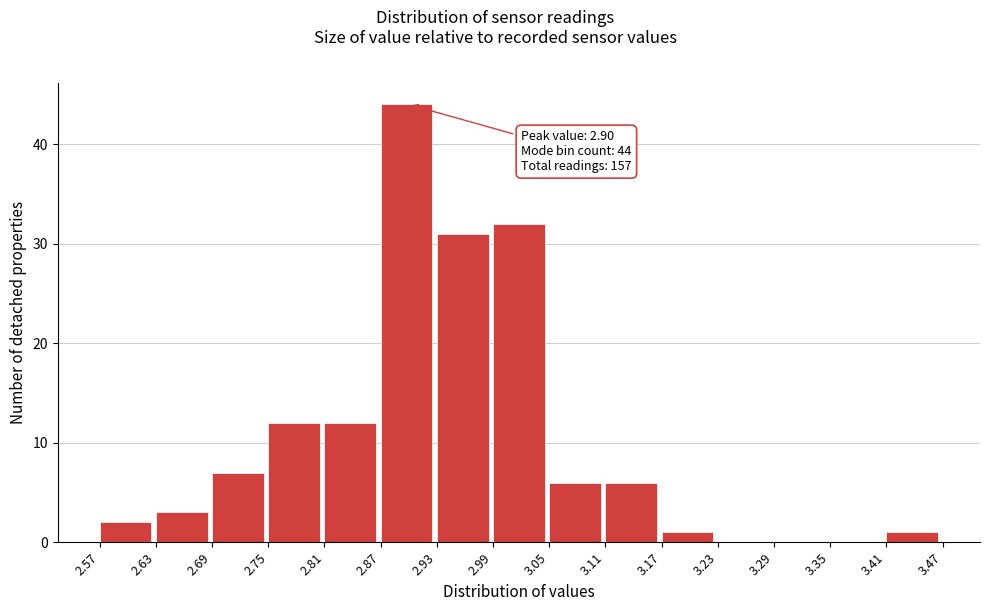

Which range on the x-axis has the tallest bar?

2.87 to 2.93